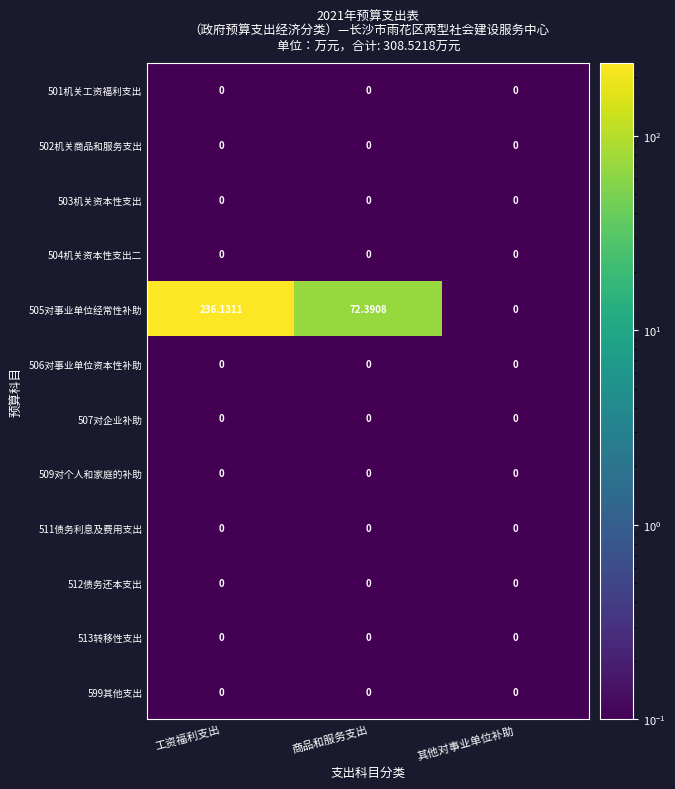

Count the number of data series in this chart.

12